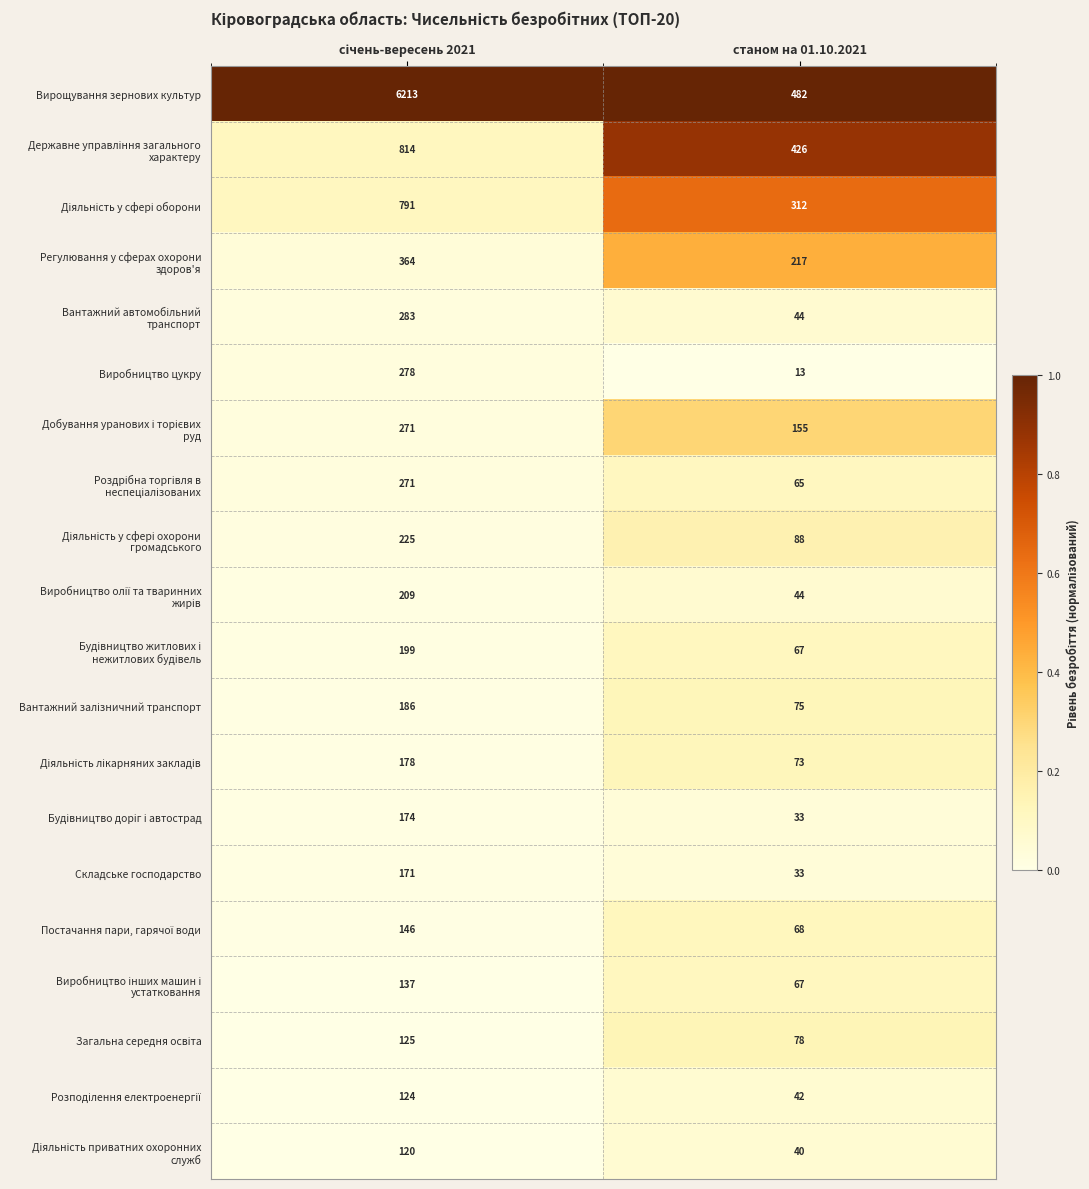

What is the spread (max minus min) of values at станом на 01.10.2021?

469